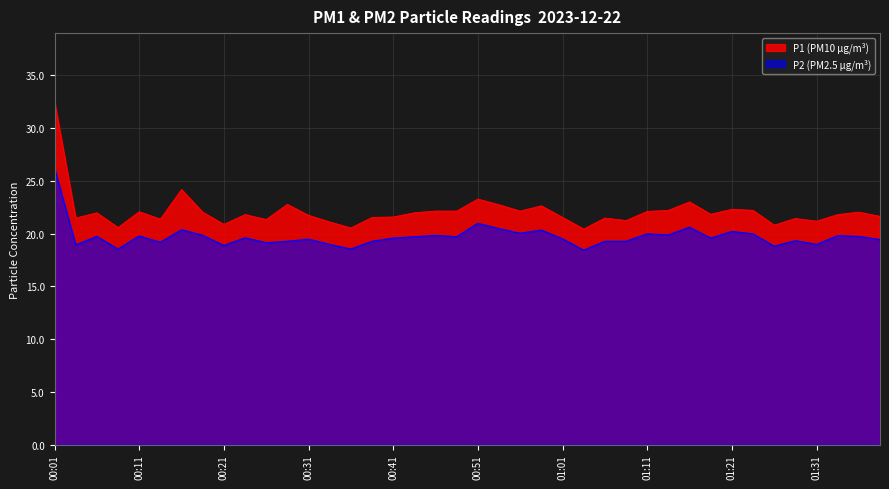

At which category is the sum across all series the highest?

00:01